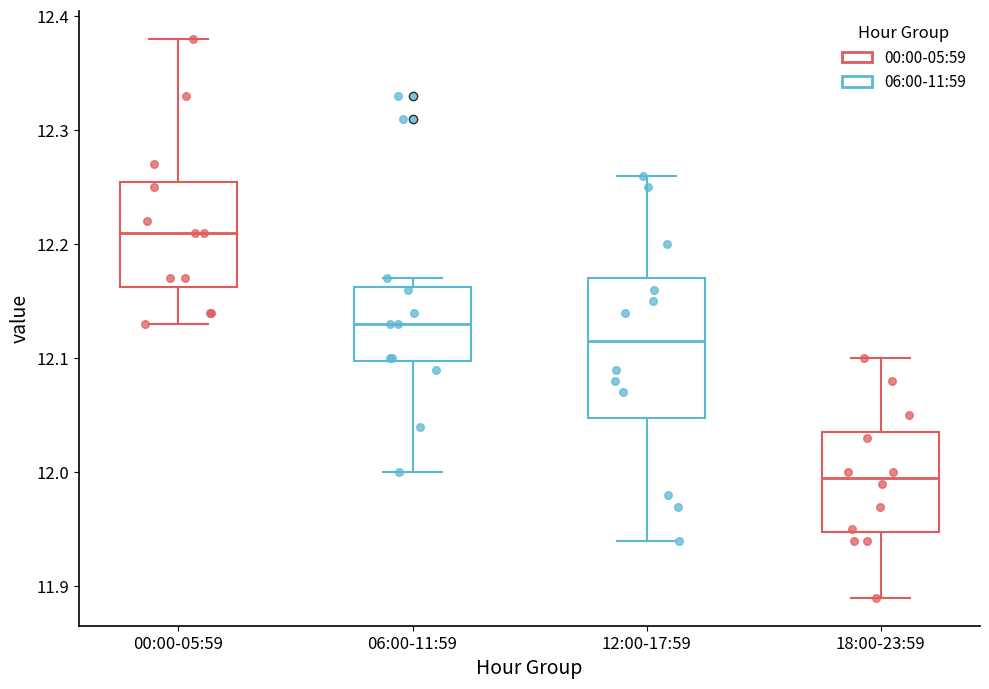

Where is the lower edge of the box for 00:00-05:59 on the y-axis? The values are not printed on the chart, so give them approximately, as read against the axis.

12.16